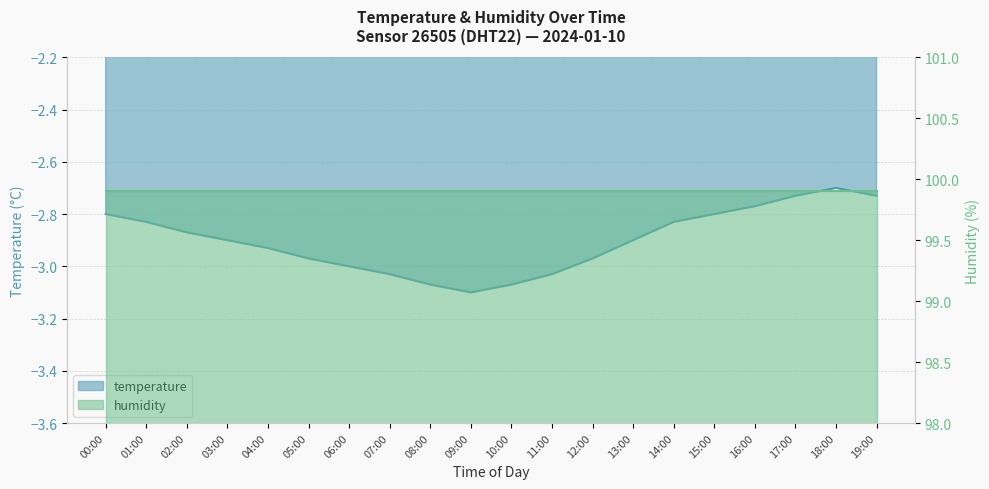

List the labels in order of value, smallest first.

09:00, 08:00, 10:00, 07:00, 11:00, 06:00, 05:00, 12:00, 04:00, 03:00, 13:00, 02:00, 01:00, 14:00, 00:00, 15:00, 16:00, 17:00, 19:00, 18:00